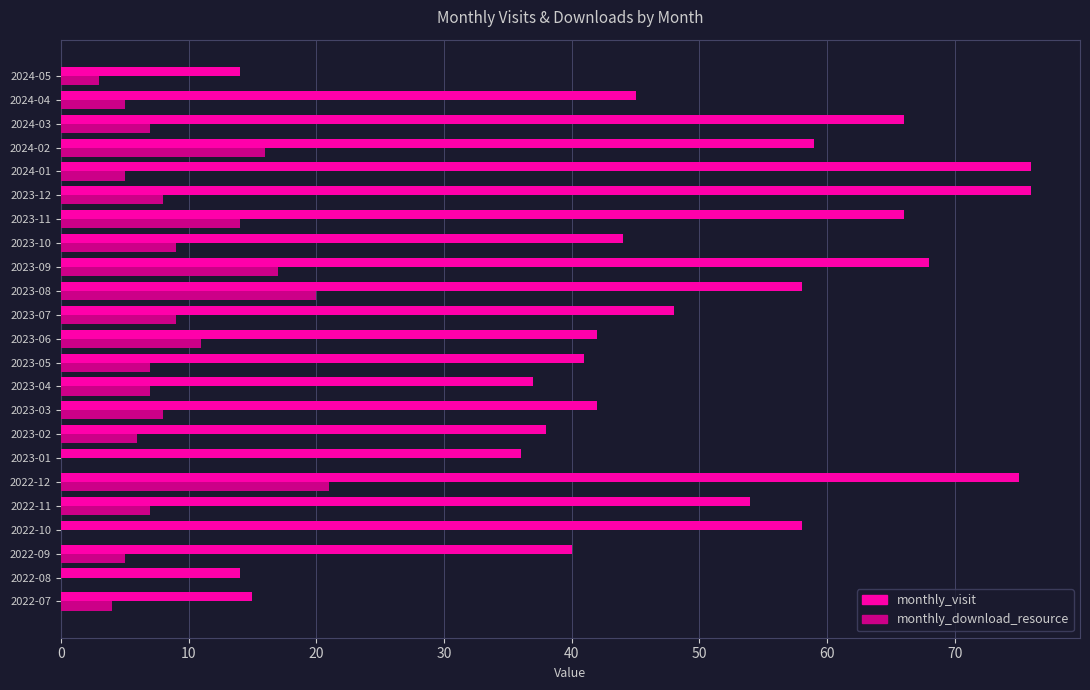

What is the maximum value shown in the chart?

76